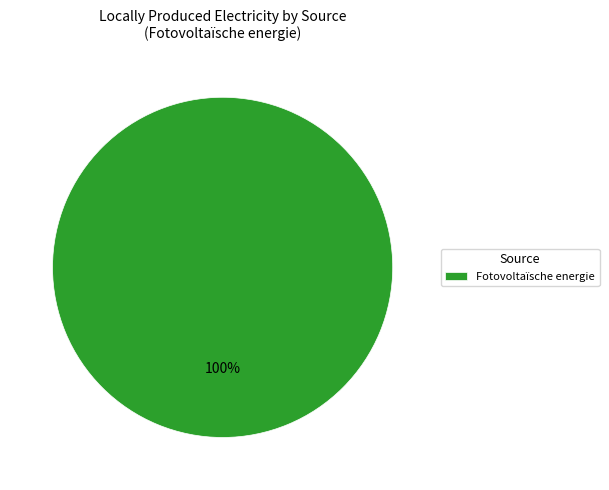

How many slices are in this pie chart?

1